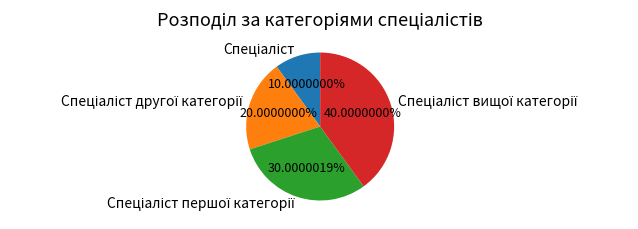

Is there any slice that represents more than half of the pie?

No